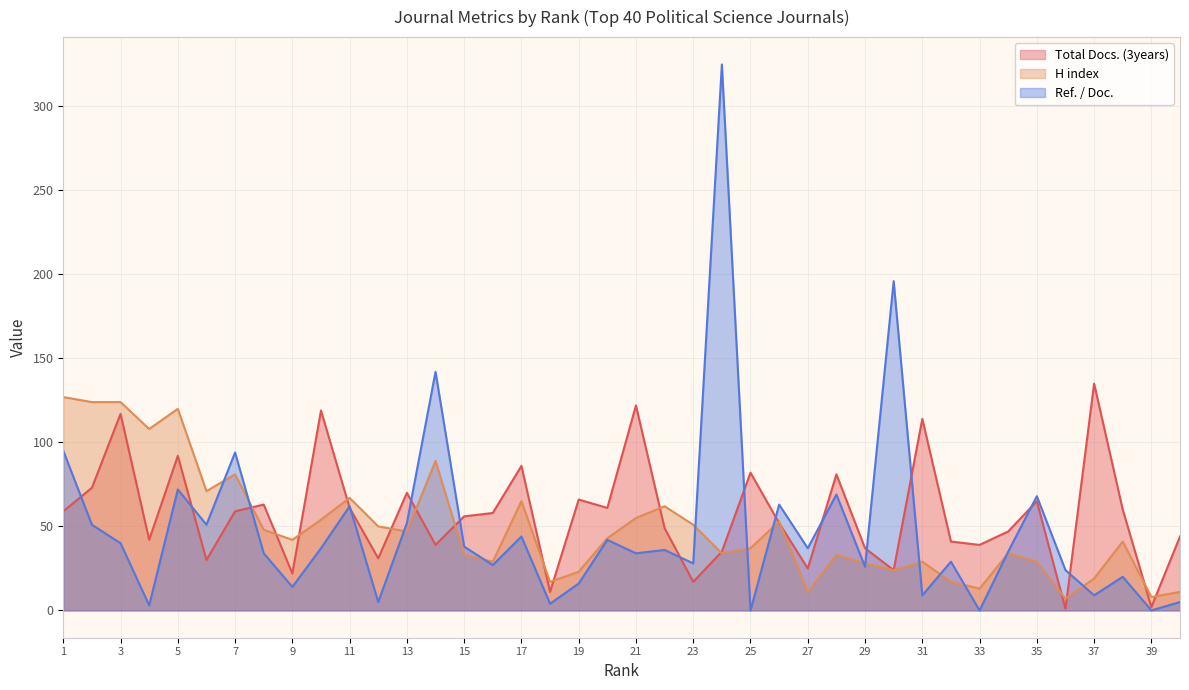

List the series in order of their peak value, highest first.

Ref. / Doc., Total Docs. (3years), H index